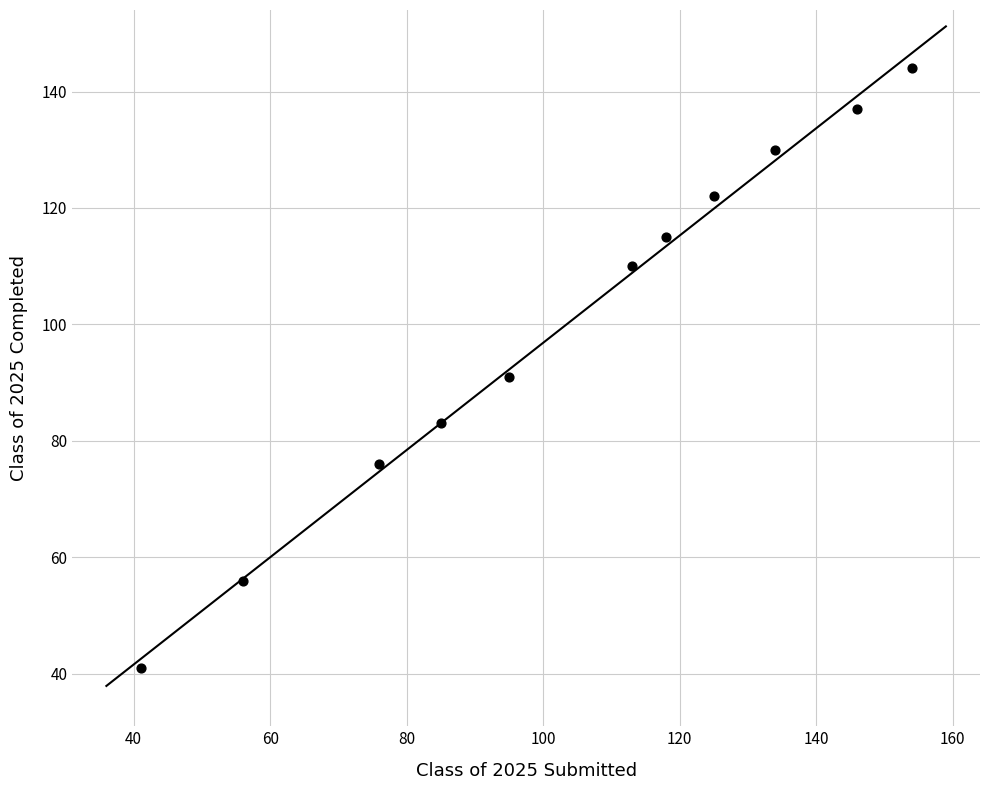

What is the average Y value?

100